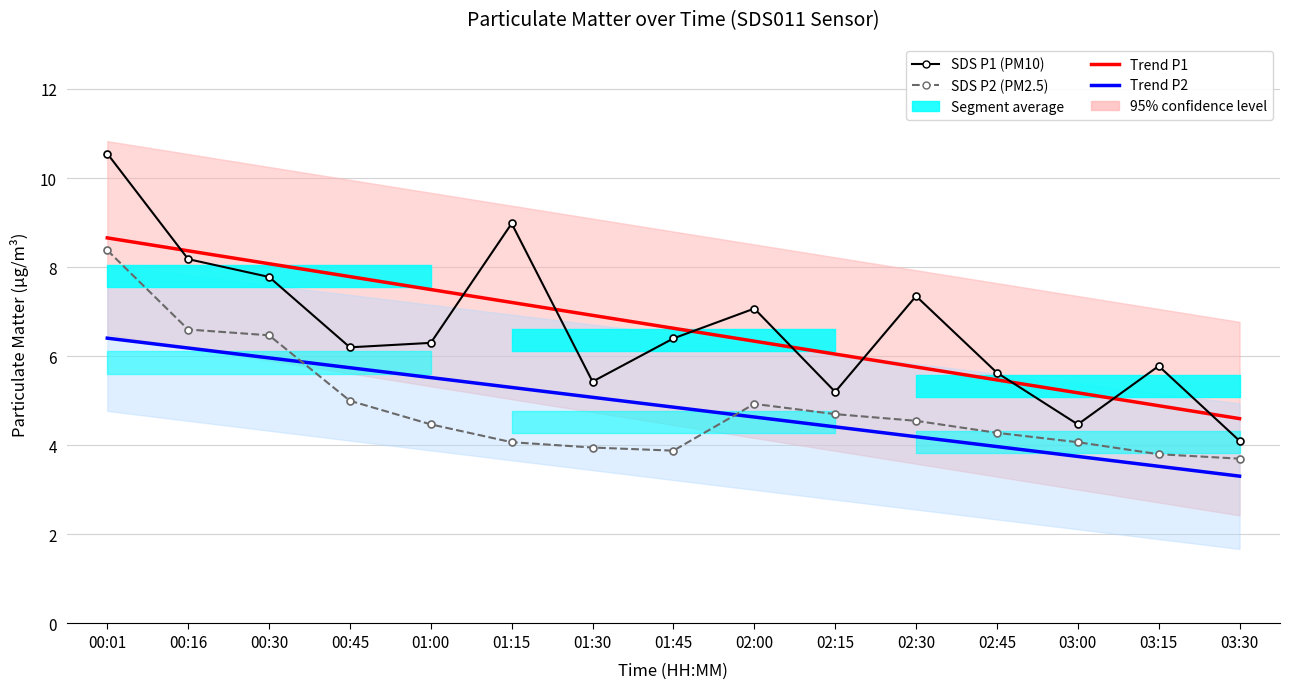

Which category has the highest value in the SDS P1 (PM10) series?

00:01